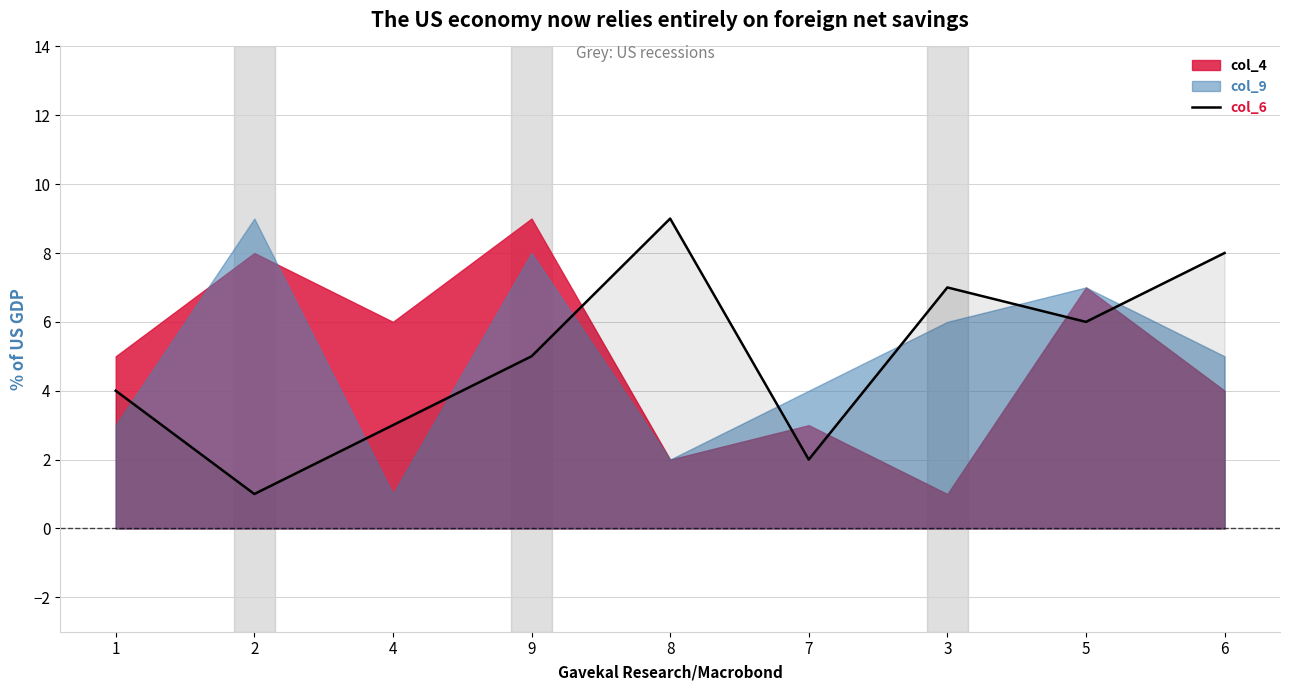

What is the smallest value displayed?

1